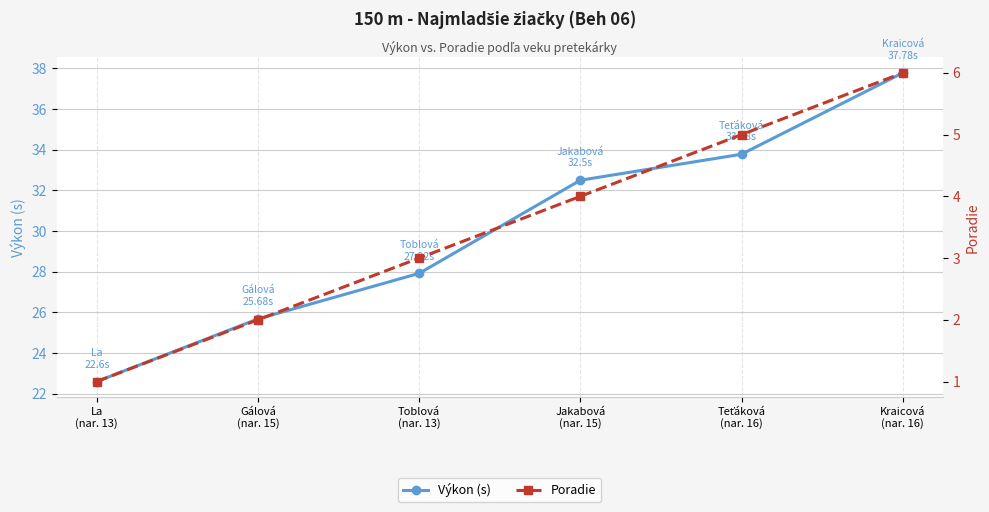

True or false: Poradie has a value of 4.0 at Jakabová
(nar. 15).

True